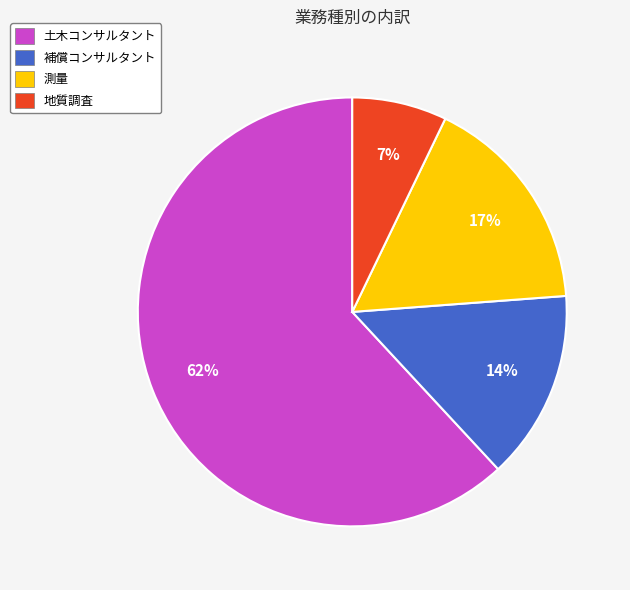

Combined, do 補償コンサルタント and 土木コンサルタント account for over 50%?

Yes